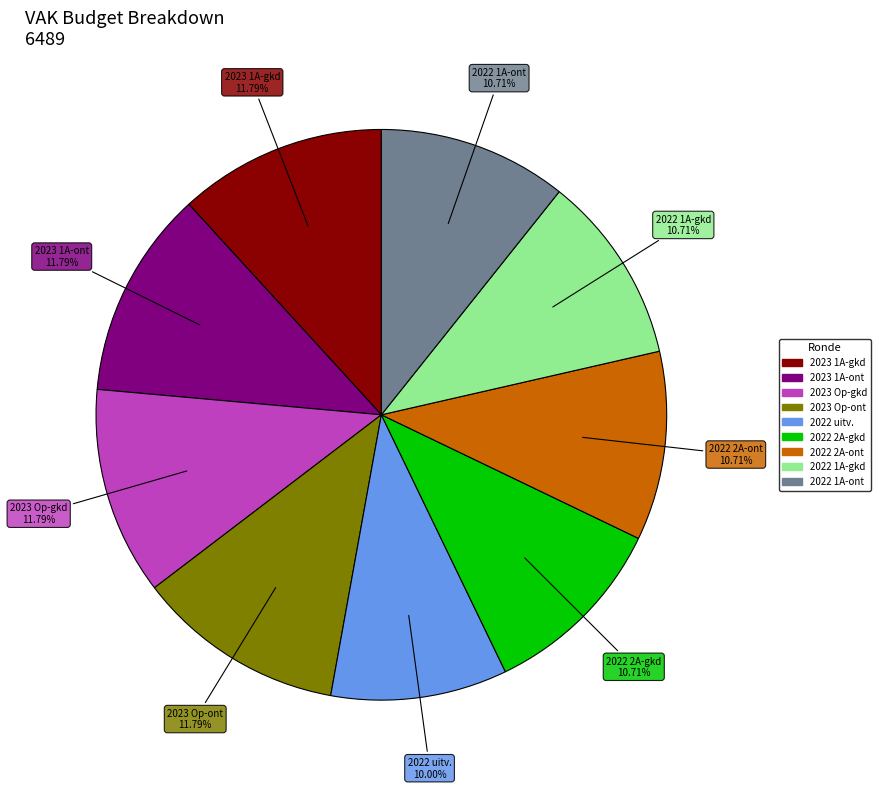

To the nearest percent, what is the average slice percentage?

11%